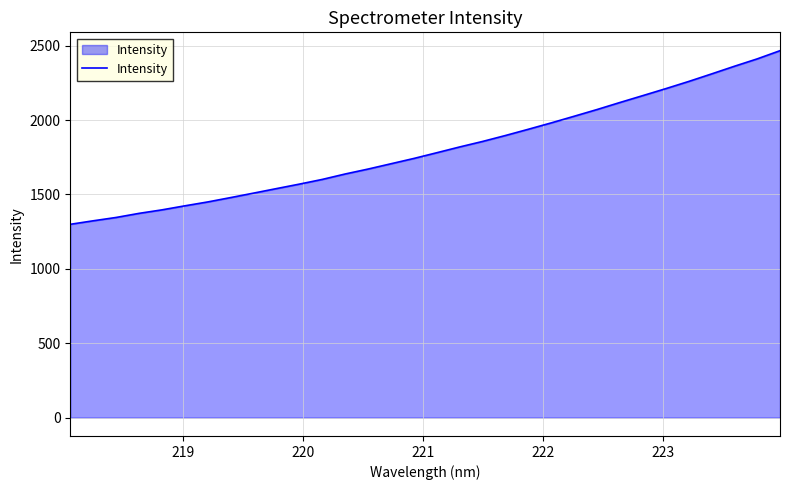

How many values are below 1780?

16